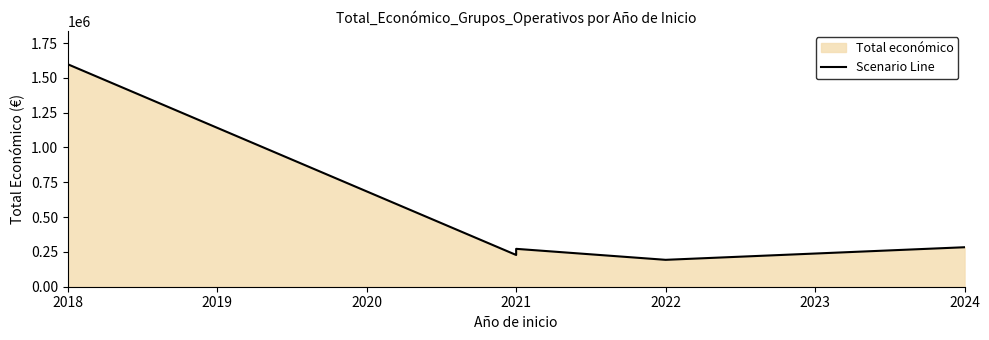

What is the value of the 2nd point from the left?

228019